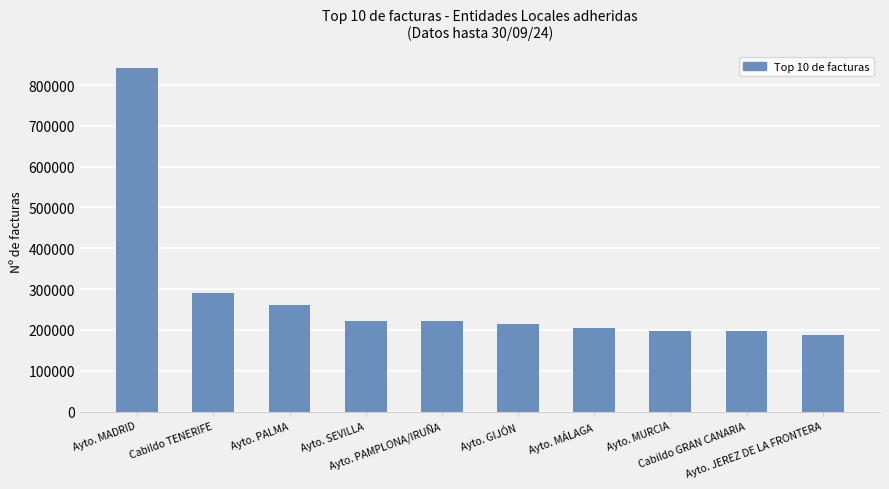

What is the difference between the values at Ayto. GIJÓN and Ayto. PALMA?

45364